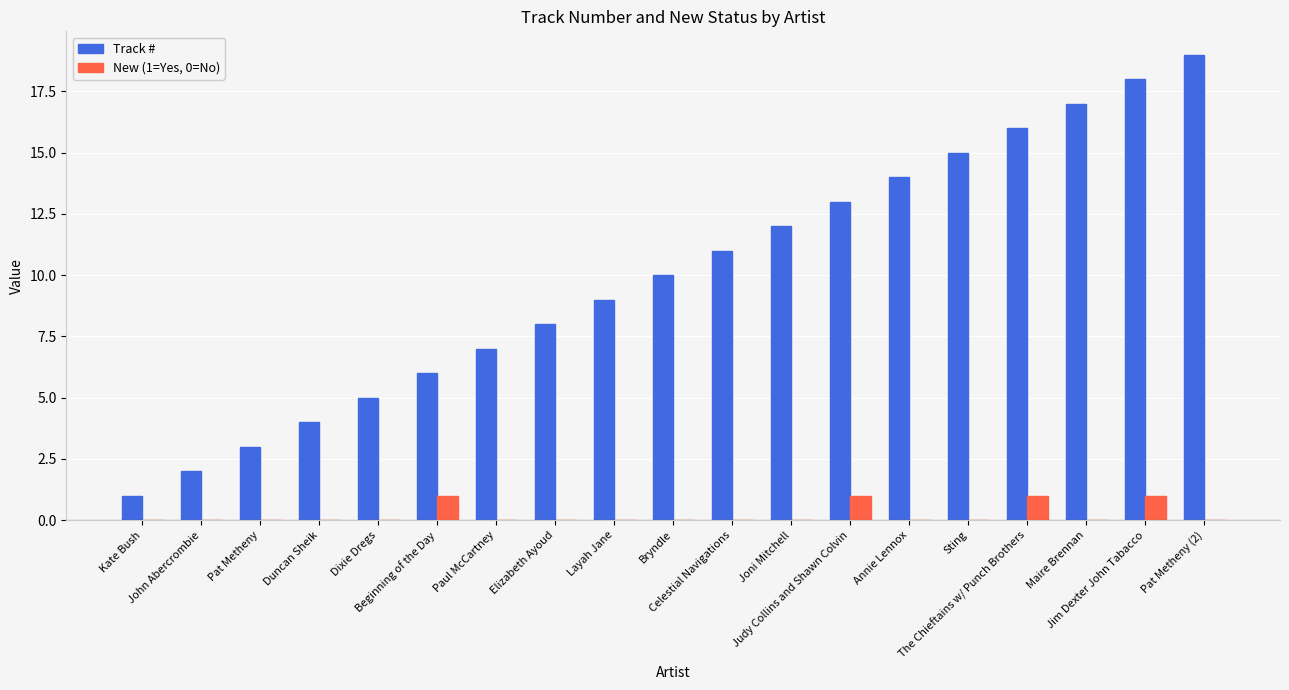

Which series has the largest total across all categories?

Track #